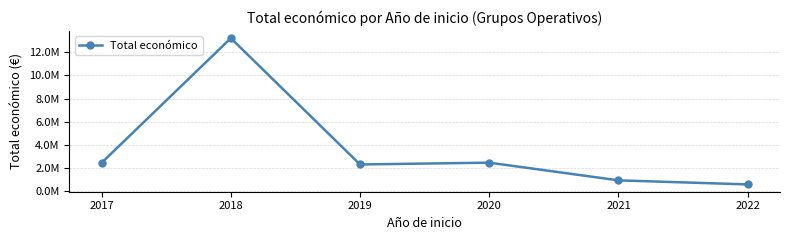

Is it true that the value at 2019 is 2320459?

True